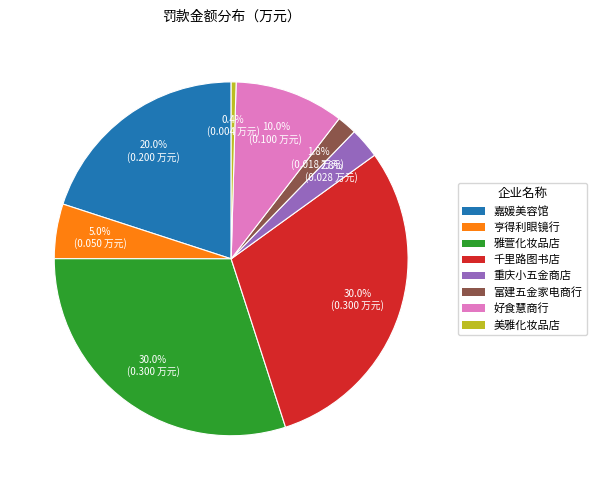

Is there any slice that represents more than half of the pie?

No